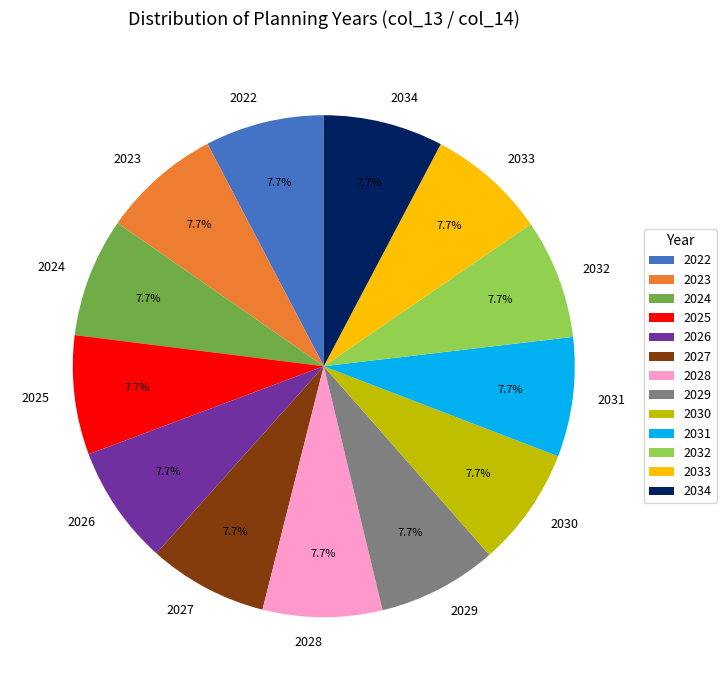

To the nearest percent, what is the average slice percentage?

8%